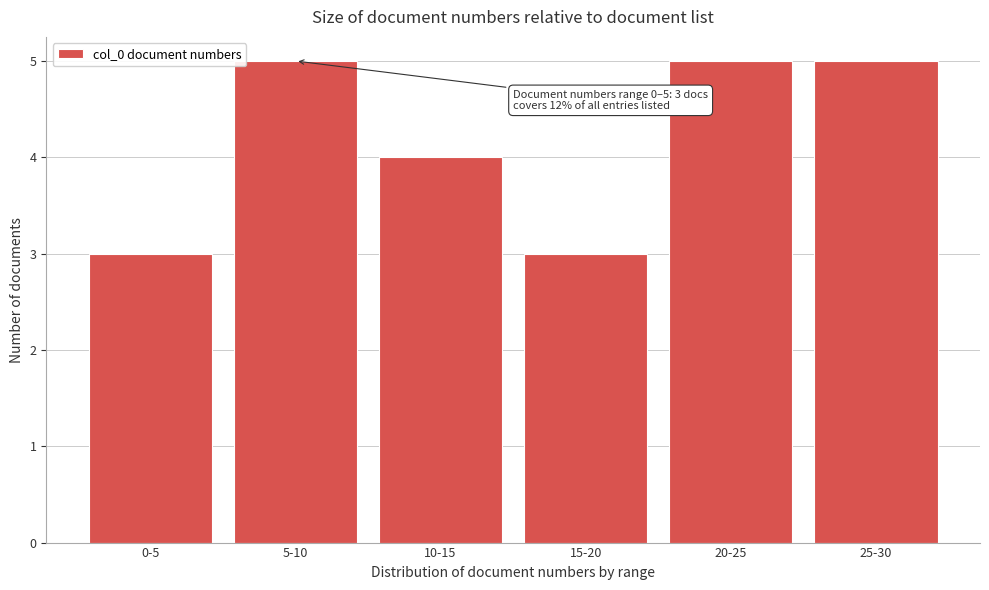

Reading left to right, transcribe all the data shown in this chart.

0-5=3	5-10=5	10-15=4	15-20=3	20-25=5	25-30=5